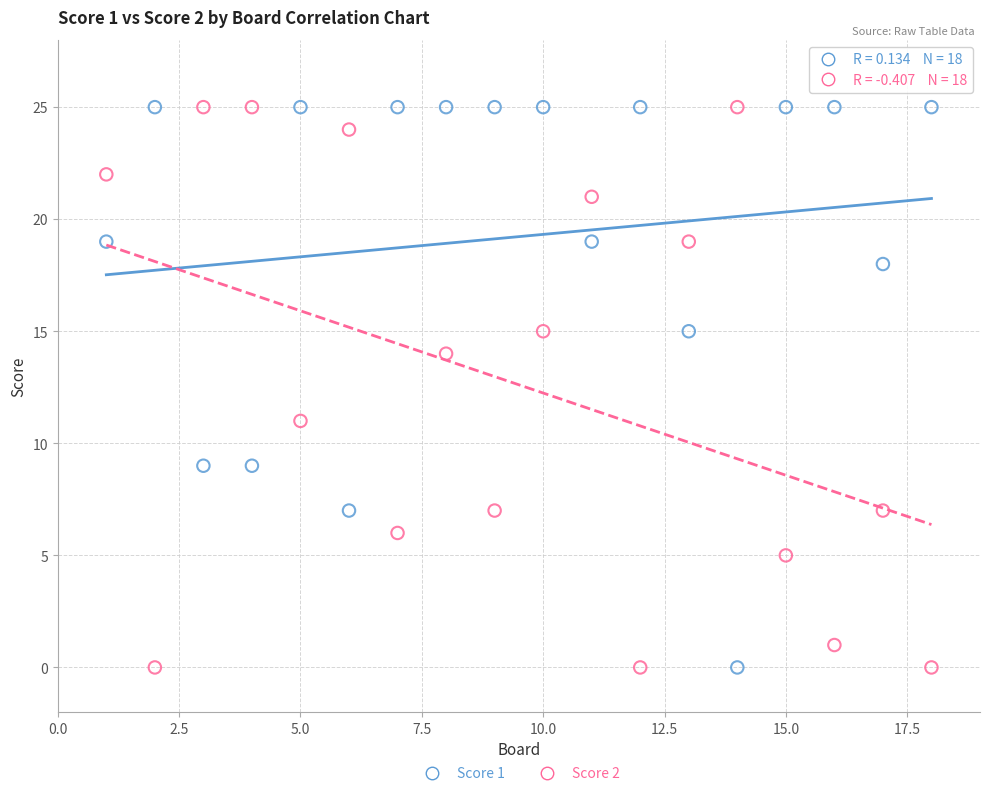

What is the X range (max minus min) for the scatter plot?

17